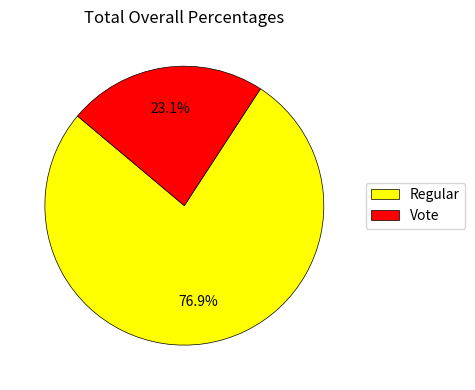

Rank the categories by value from highest to lowest.

Regular, Vote